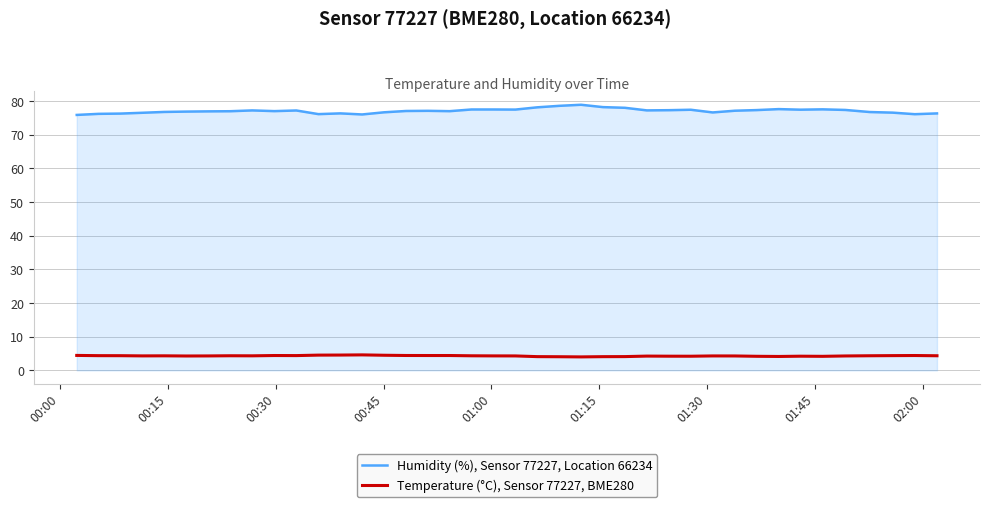

True or false: Humidity (%), Sensor 77227, Location 66234 and Temperature (°C), Sensor 77227, BME280 intersect in this chart.

False